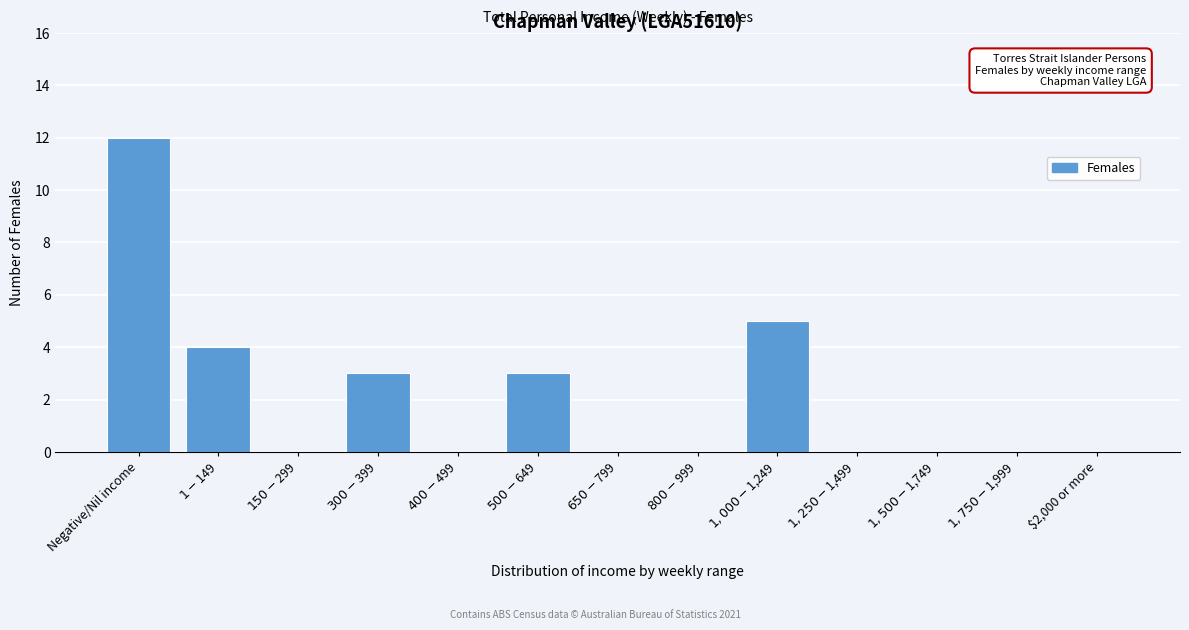

What is the sum of all values?

27